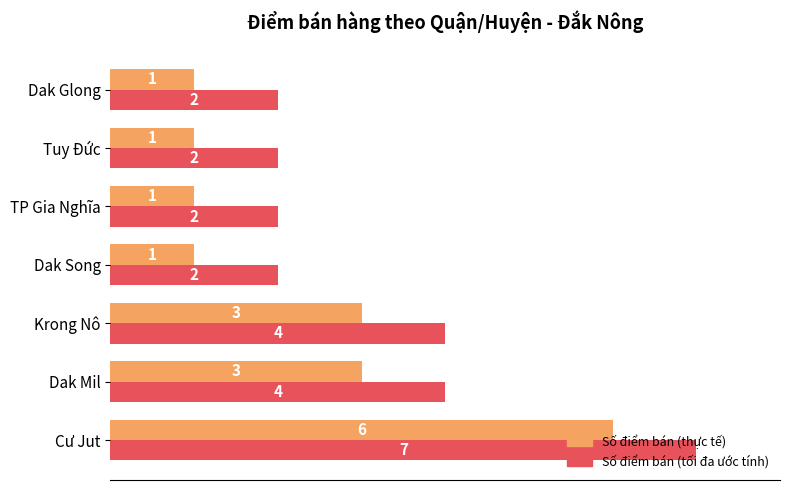

What is the sum of the Số điểm bán (tối đa ước tính) values at Cư Jut and TP Gia Nghĩa?

9